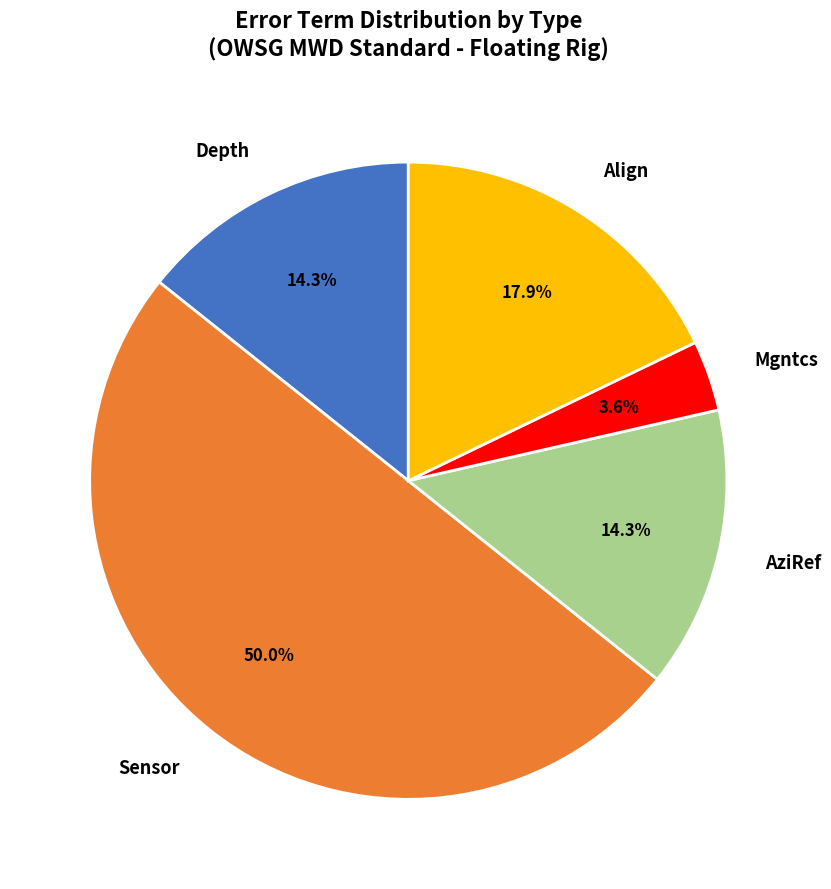

Which has a higher value, Mgntcs or Align?

Align